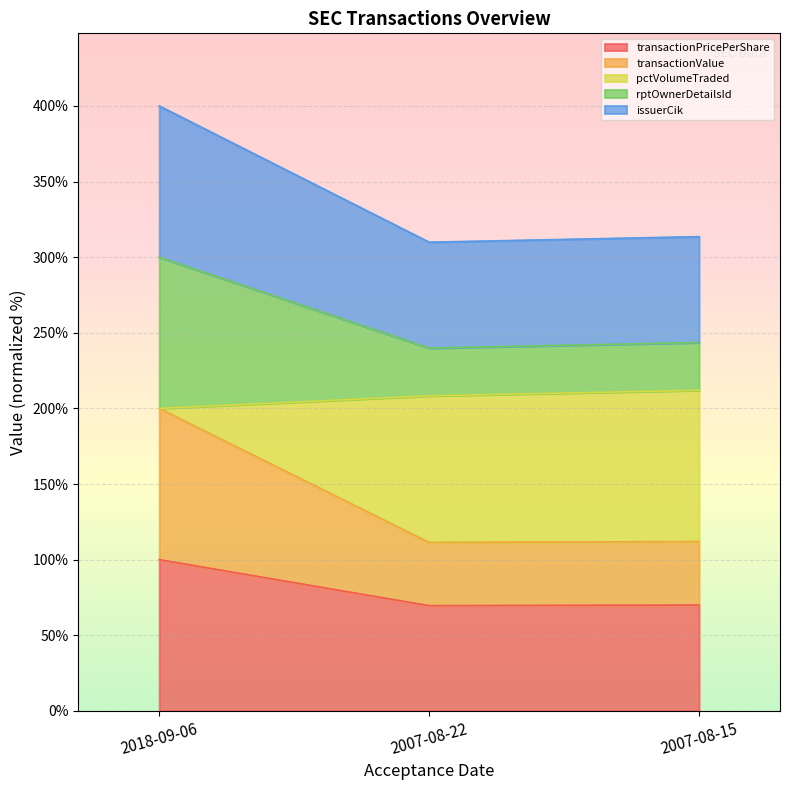

At which label does transactionPricePerShare reach its minimum?

2007-08-22